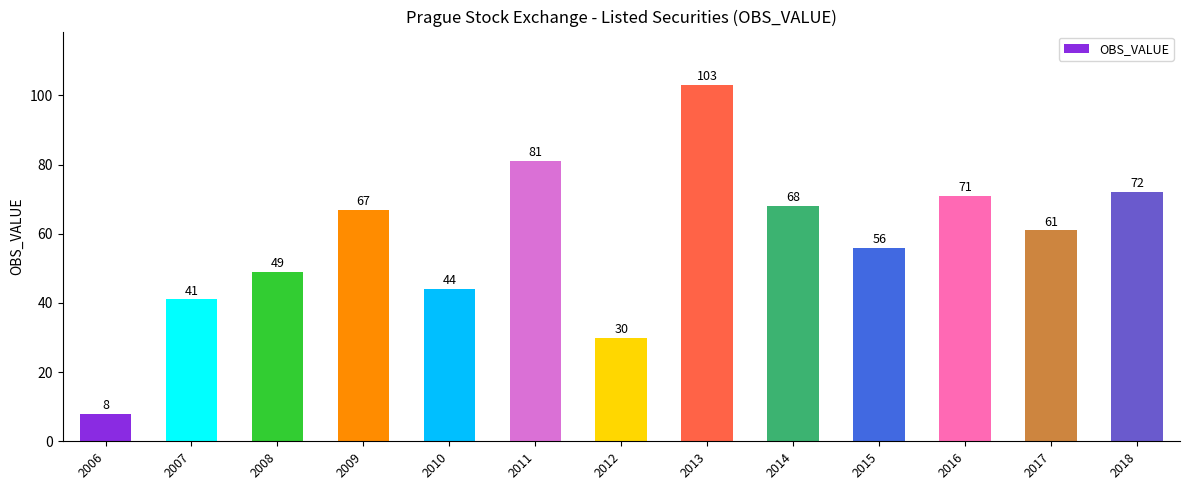

Is it true that the value at 2010 is 44?

True